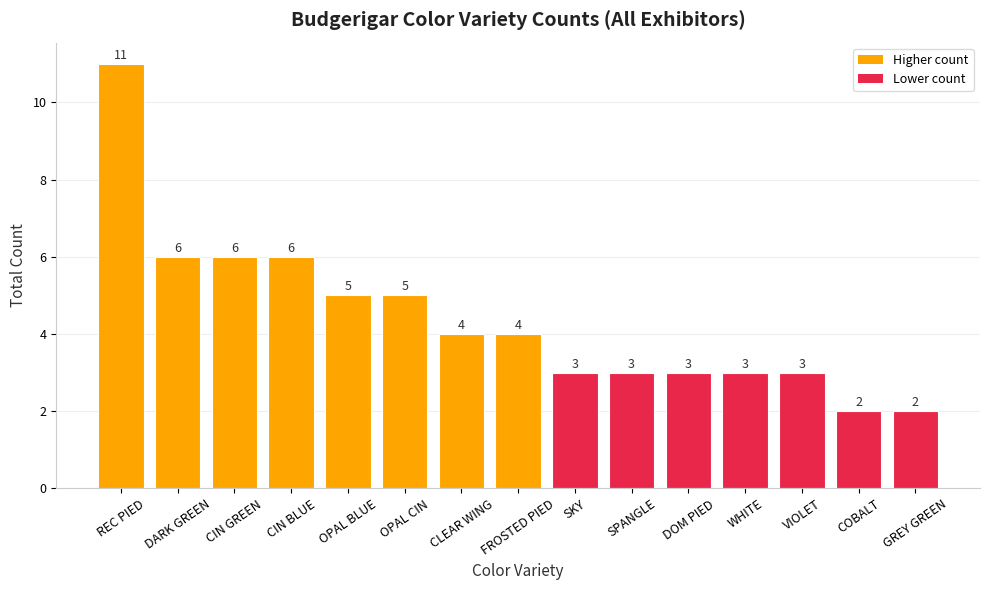

Reading right to left, transcribe all the data shown in this chart.

GREY GREEN=2	COBALT=2	VIOLET=3	WHITE=3	DOM PIED=3	SPANGLE=3	SKY=3	FROSTED PIED=4	CLEAR WING=4	OPAL CIN=5	OPAL BLUE=5	CIN BLUE=6	CIN GREEN=6	DARK GREEN=6	REC PIED=11